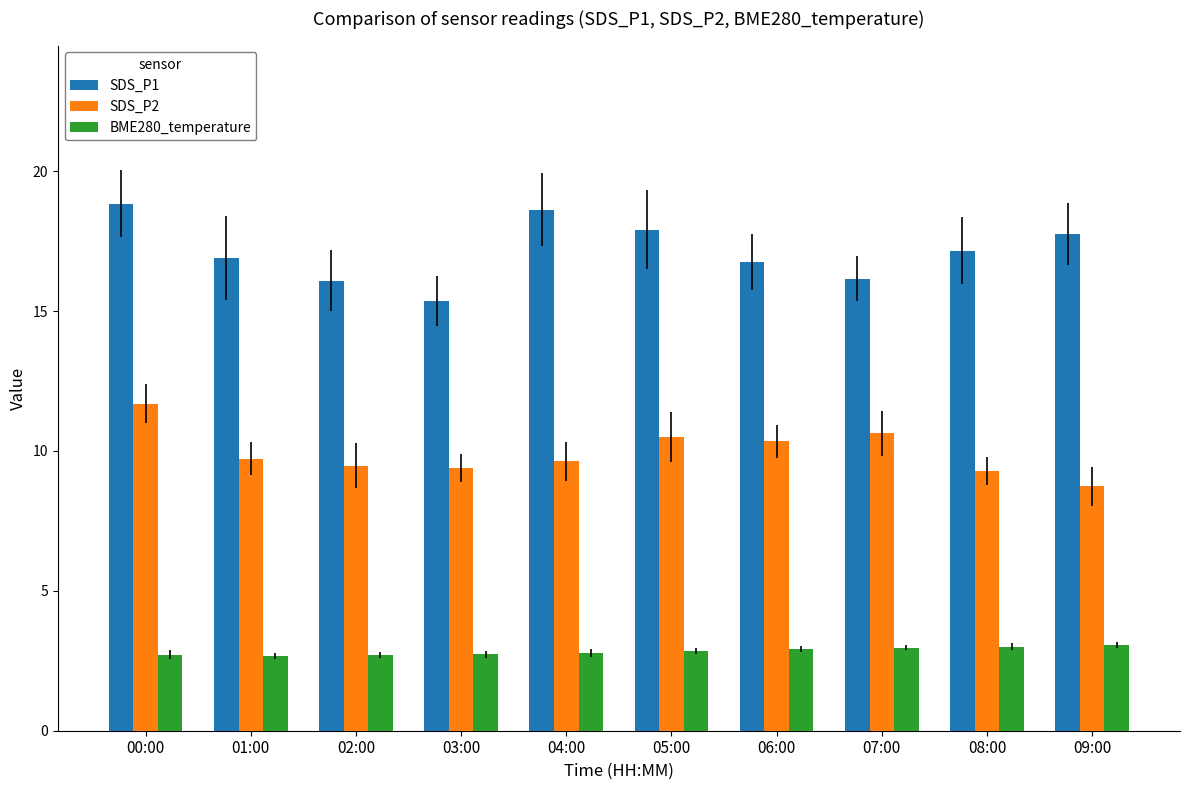

What is the difference between the highest and lowest values at 01:00?

14.2